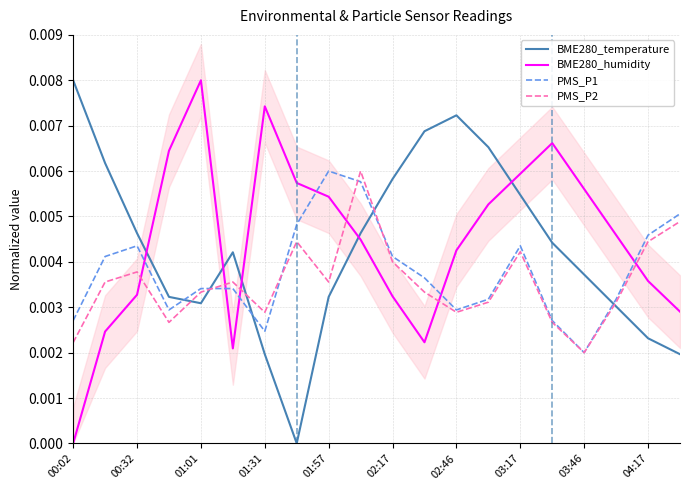

At which label does BME280_temperature reach its peak?

00:02